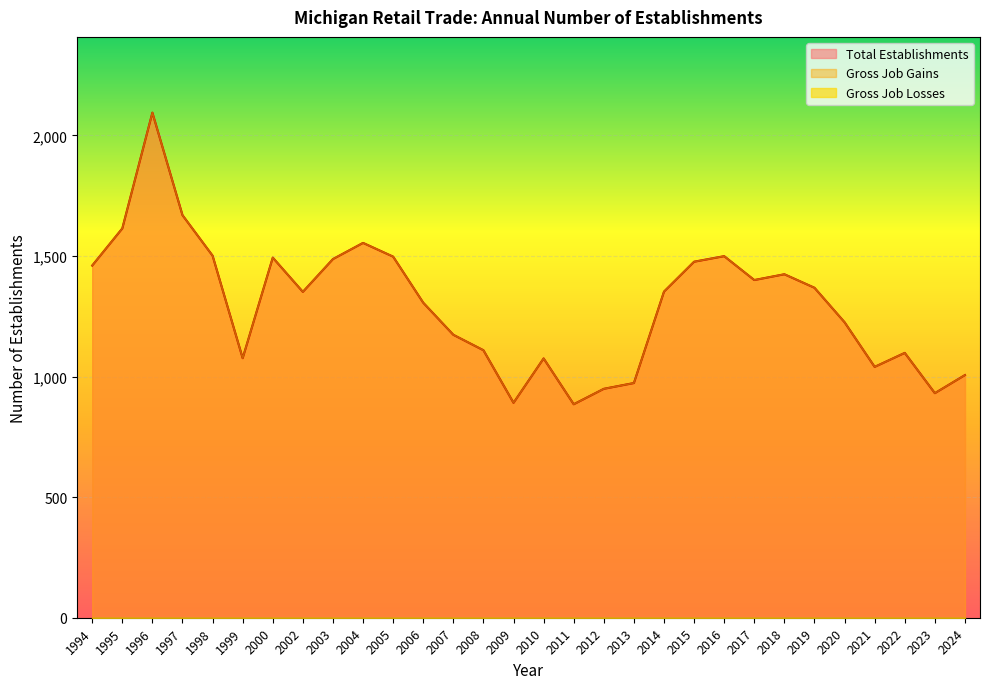

Which series changed the most between 2014 and 2015?

Total Establishments